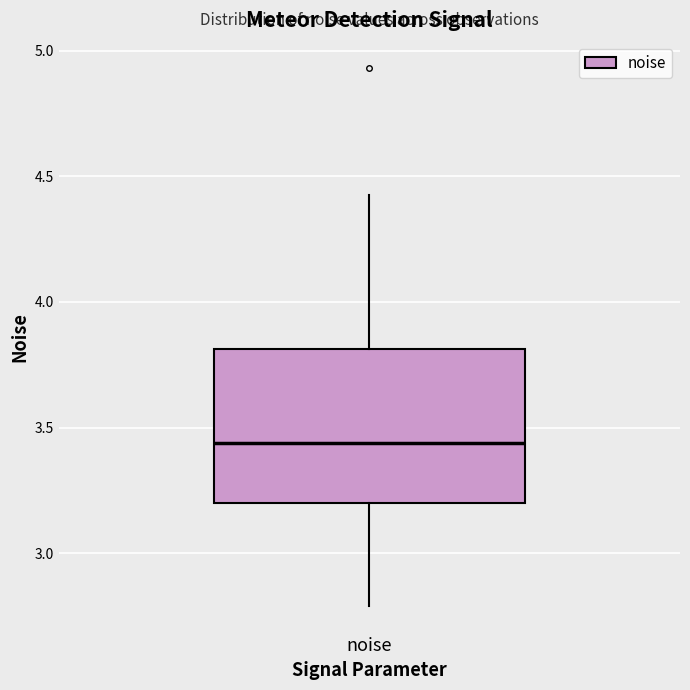

Read this box plot against the y-axis: the position of the median line, the range covered by the box, and the ends of both whiskers. The values are not printed on the chart, so give them approximately, as read against the axis.

median 3.45, box 3.20 to 3.80, whiskers 2.80 to 4.45